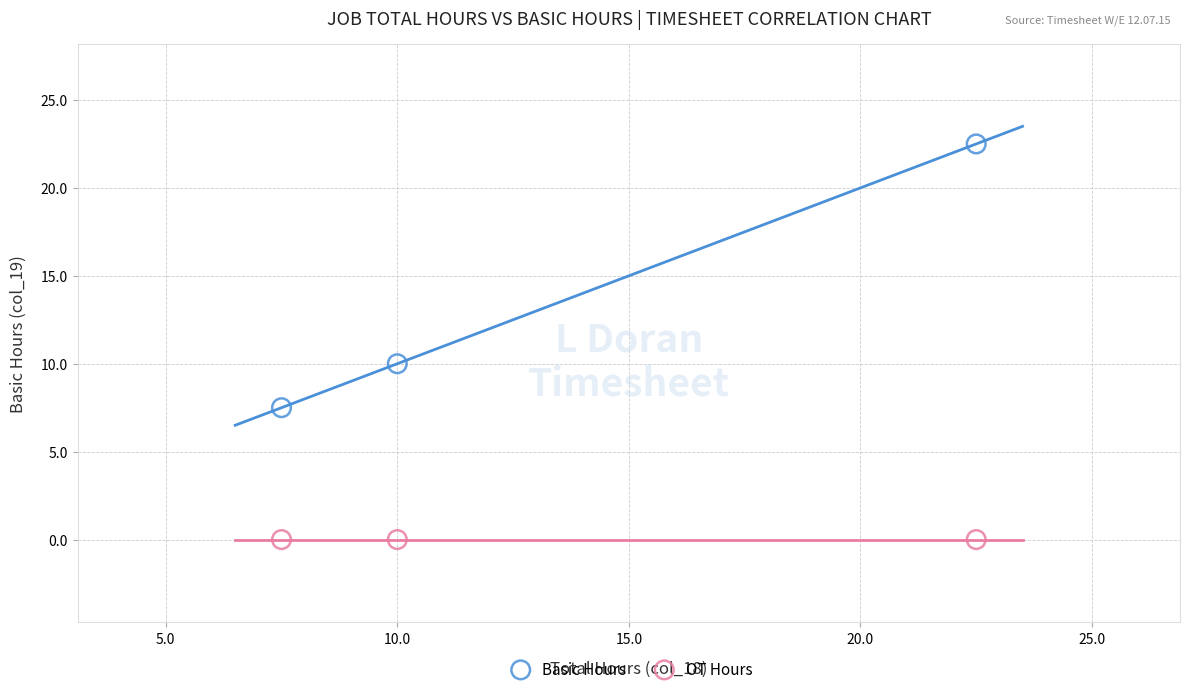

Which series contains the highest Y value?

Basic Hours